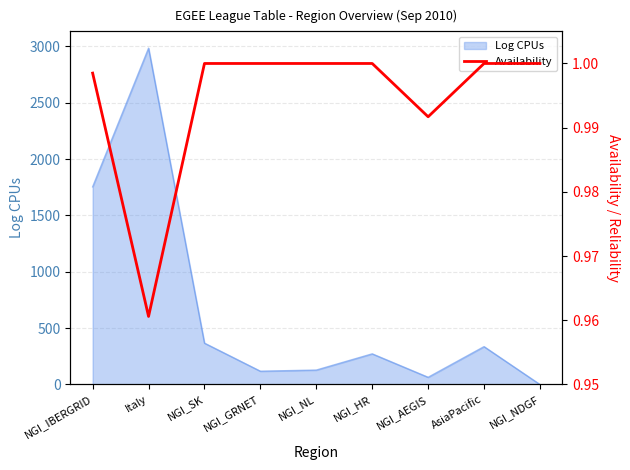

How many data points does each series have?

9